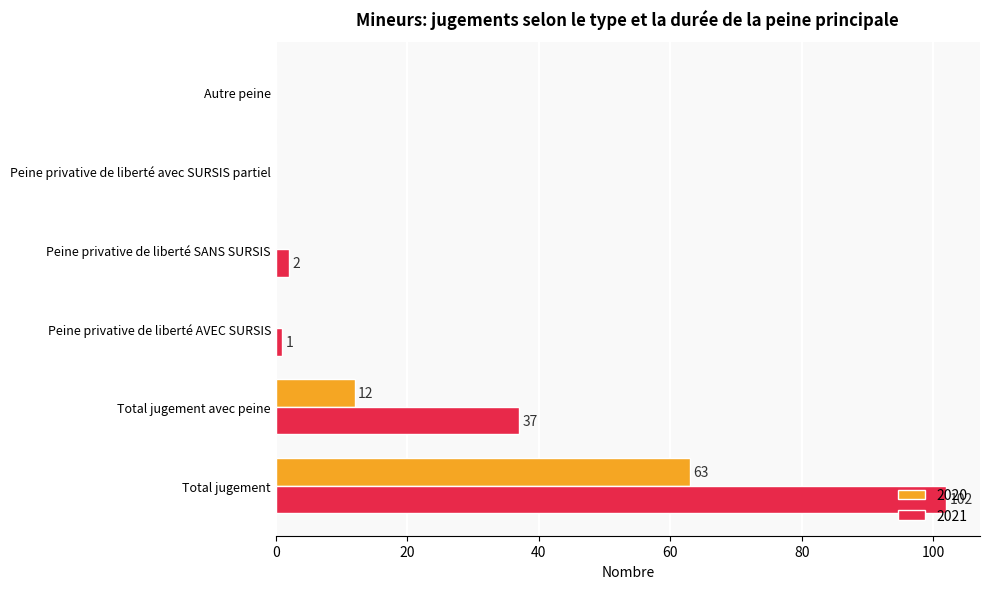

What is the sum of the 2021 values at Total jugement avec peine and Peine privative de liberté SANS SURSIS?

39